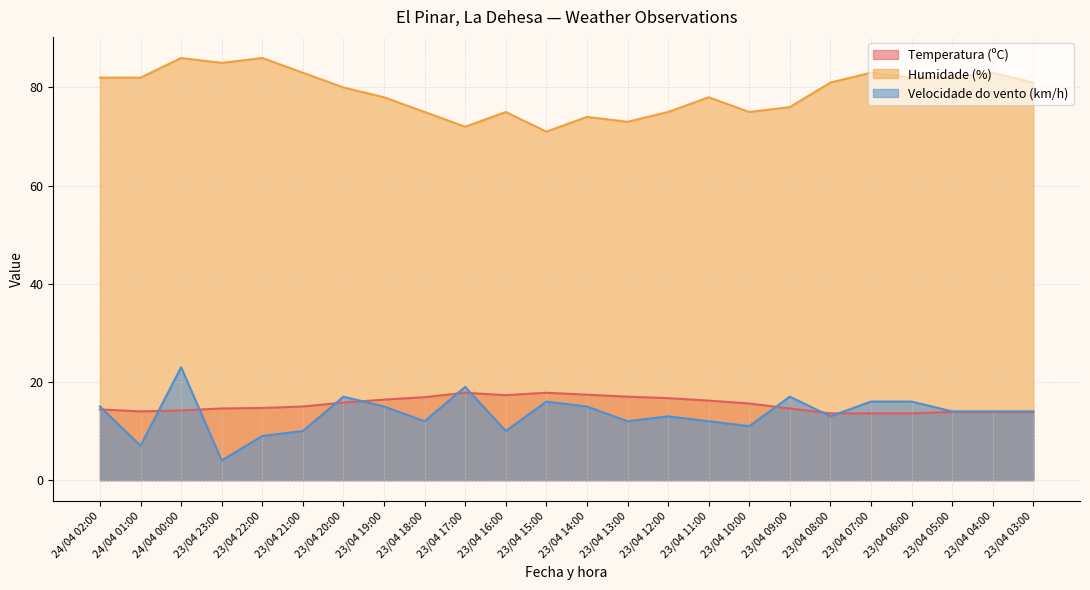

Which category has the lowest value across all series?

23/04 23:00